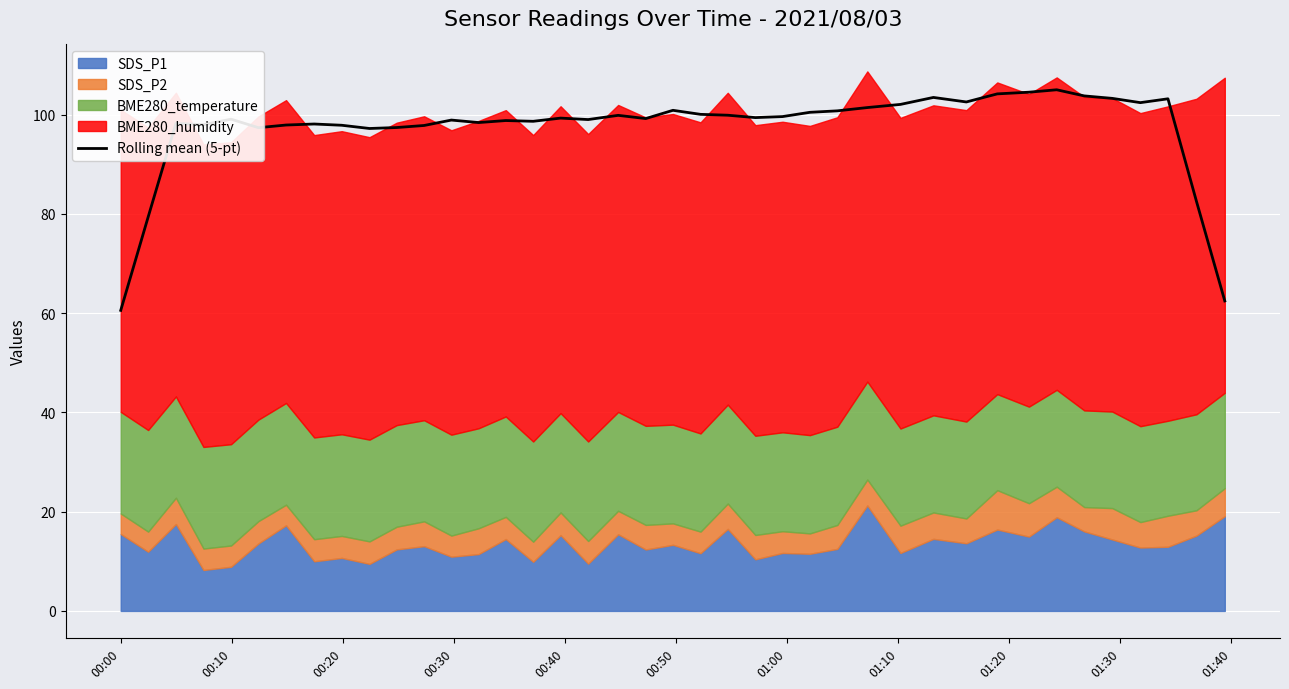

What is the maximum value for Rolling mean (5-pt)?

105.0